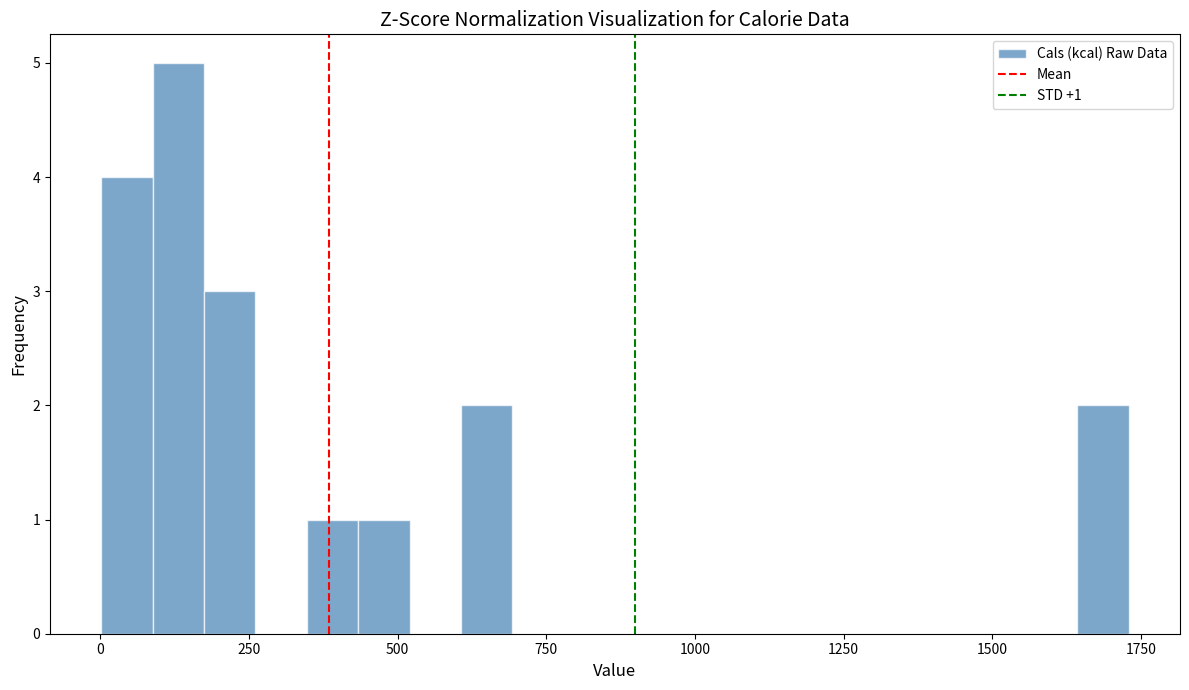

Around what value on the x-axis is the tallest bar? Give the approximate position of its centre, as read against the axis.

150